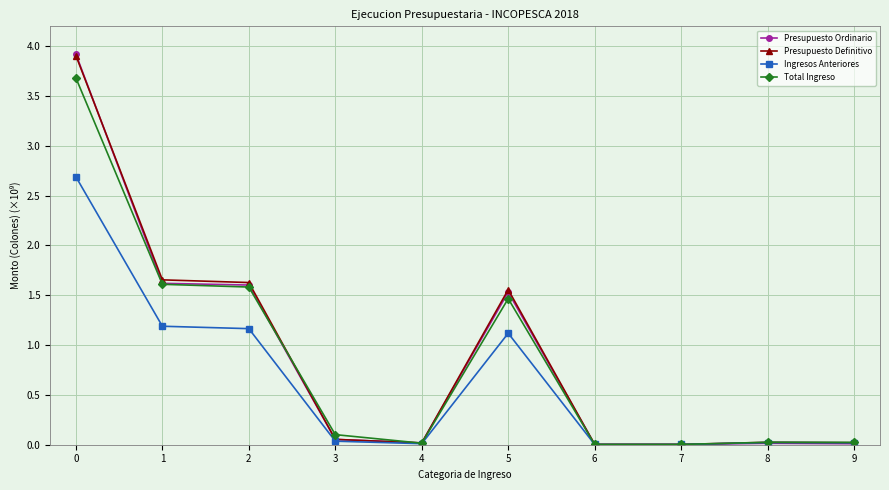

Which series changed the most between 3 and 5?

Presupuesto Definitivo